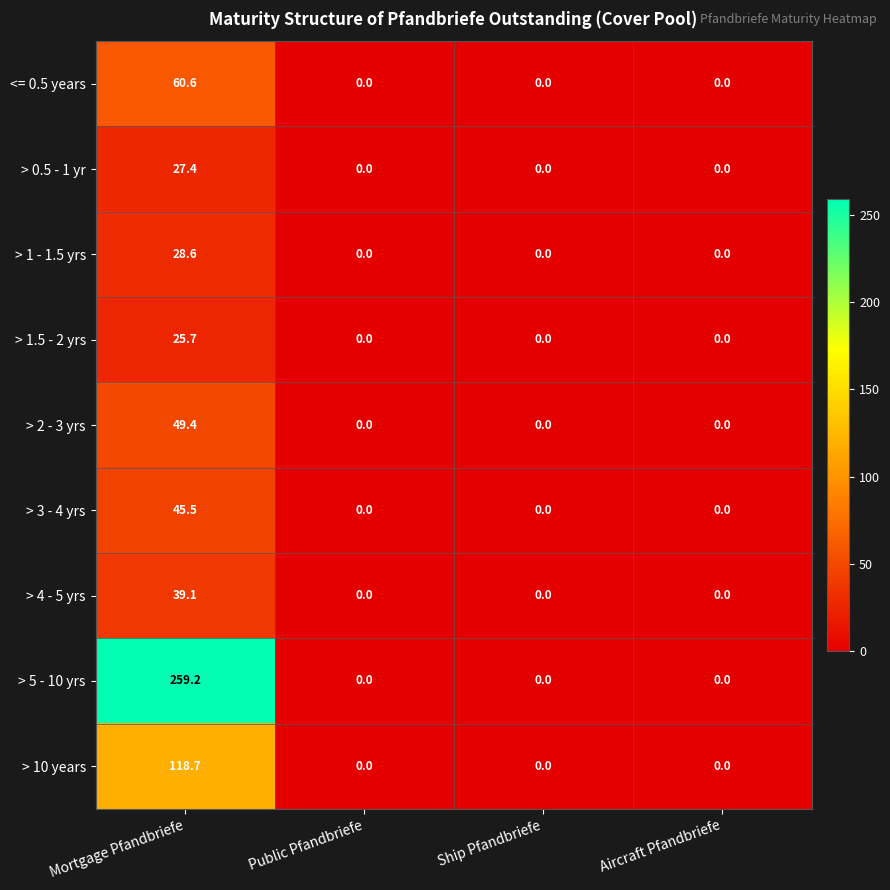

Which category has the highest value across all series?

Mortgage Pfandbriefe